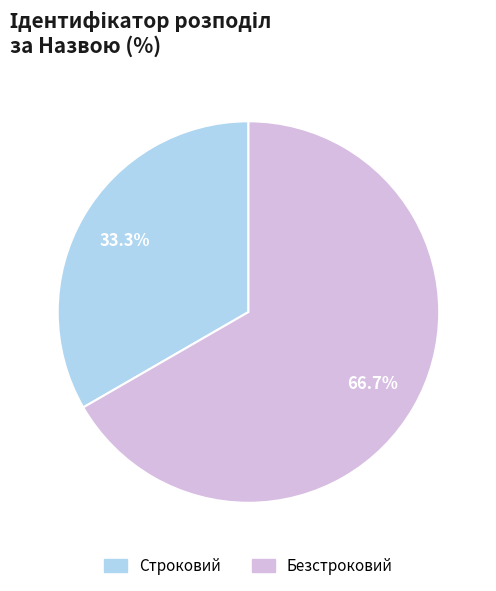

What is the majority slice?

Безстроковий